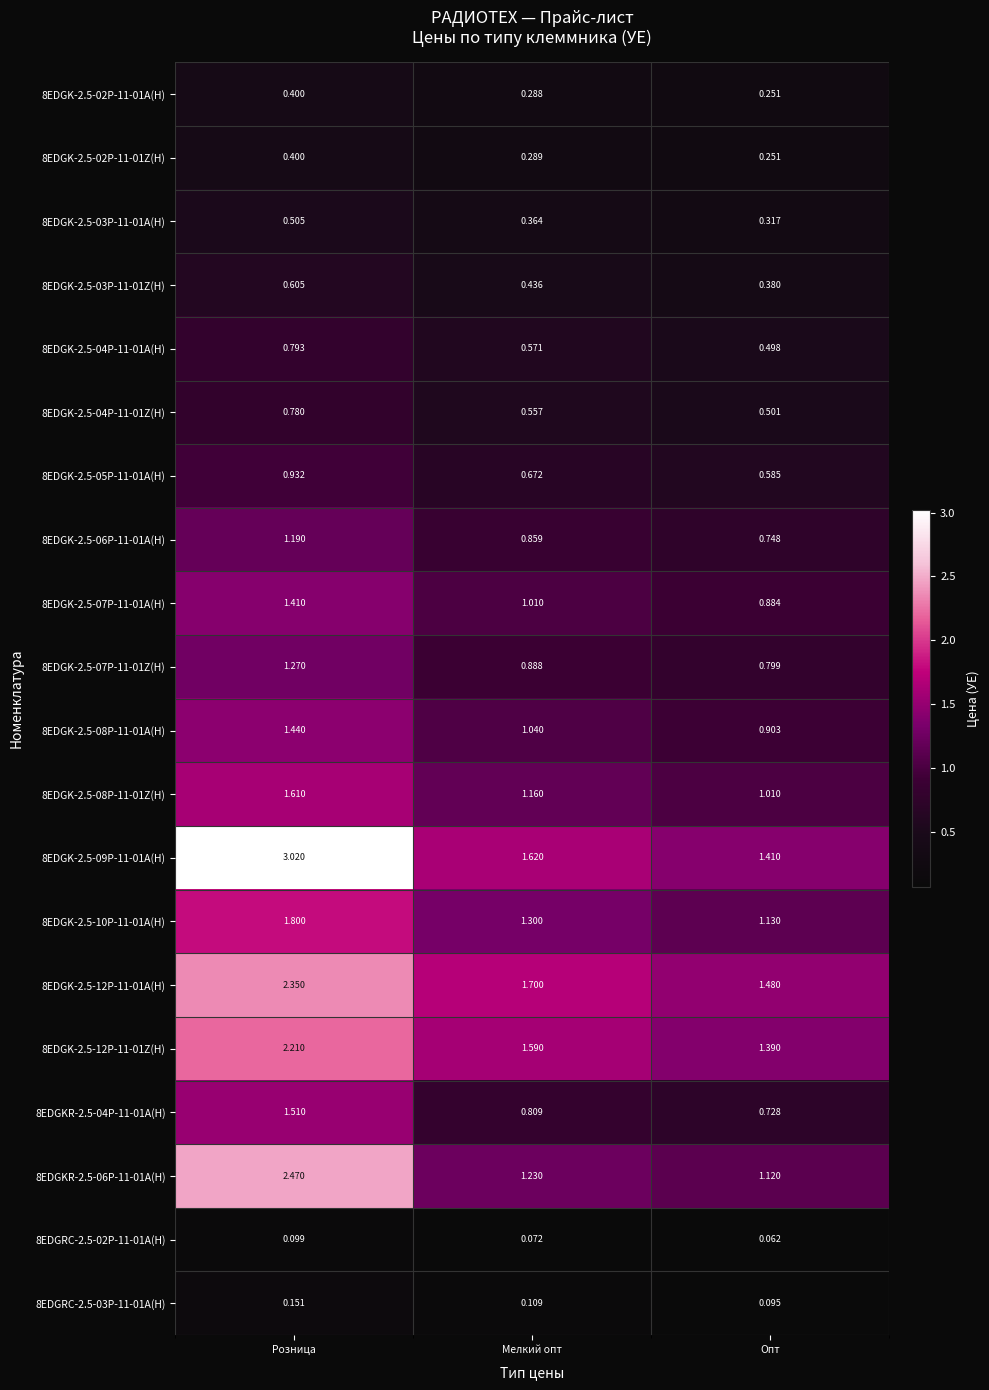

At which label is 8EDGK-2.5-12P-11-01A(H) closest to 1?

Опт